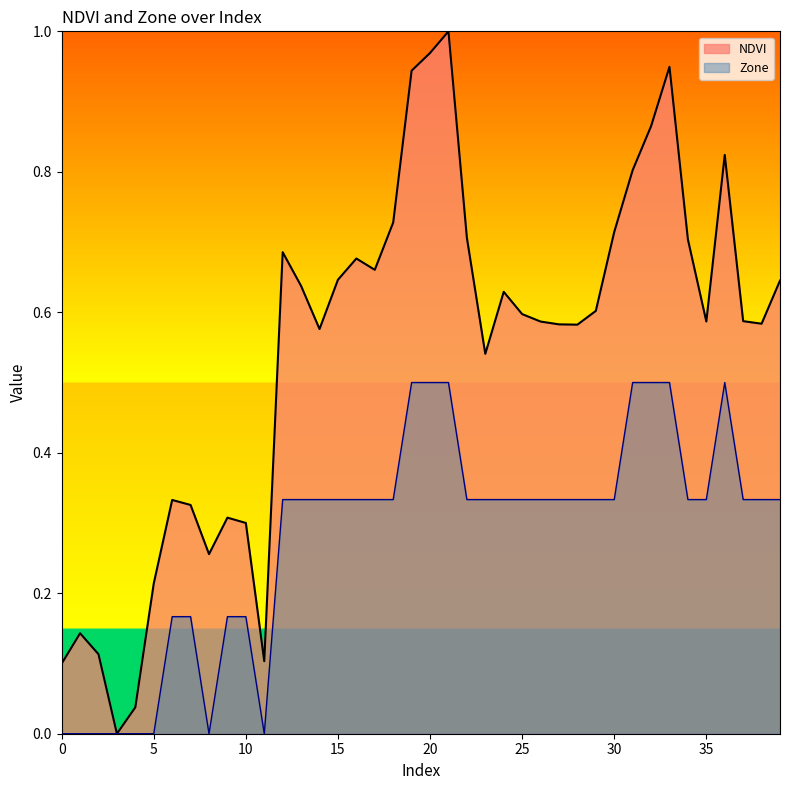

What is the sum of the Zone values at 36 and 5?

0.5